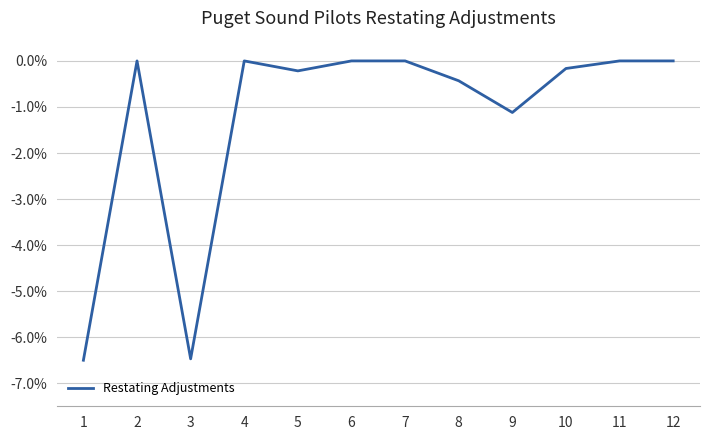

Reading left to right, transcribe all the data shown in this chart.

1=-0.1	2=0.0	3=-0.1	4=0.0	5=-0.0	6=0.0	7=0.0	8=-0.0	9=-0.0	10=-0.0	11=0.0	12=0.0